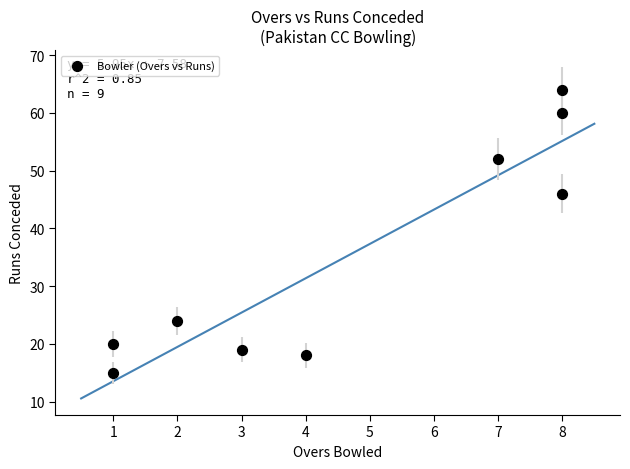

What Y value in the scatter plot is closest to 39?

46